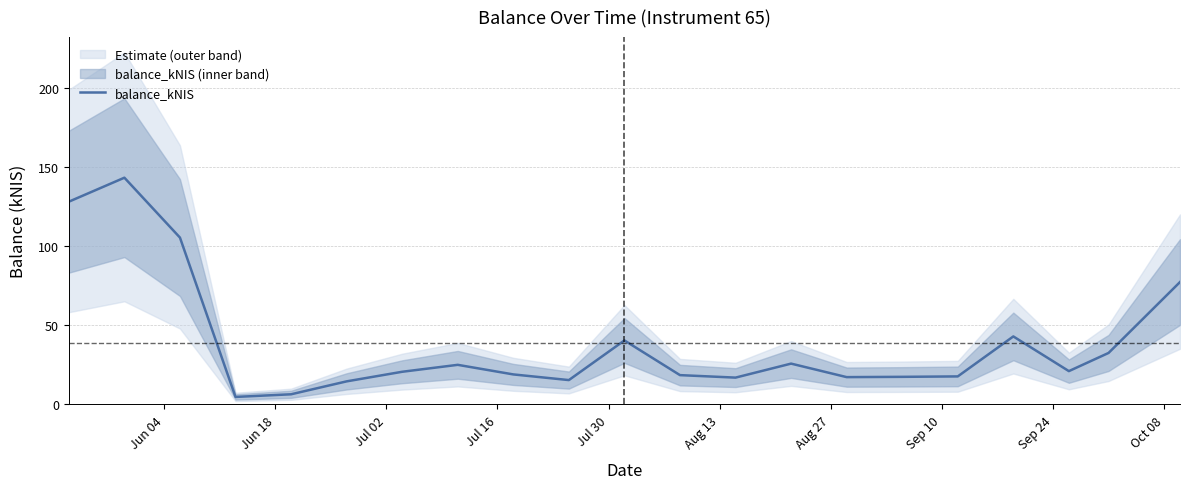

How many points are higher than both their immediate neighbors (excluding endpoints)?

5